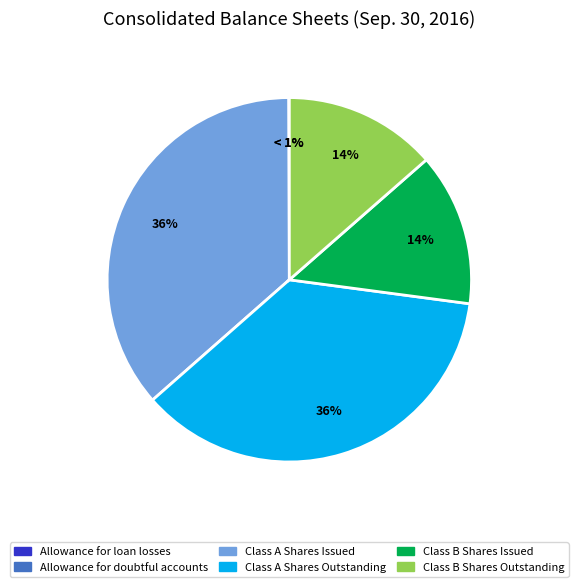

True or false: Class B Shares Issued accounts for 3% of the total.

False